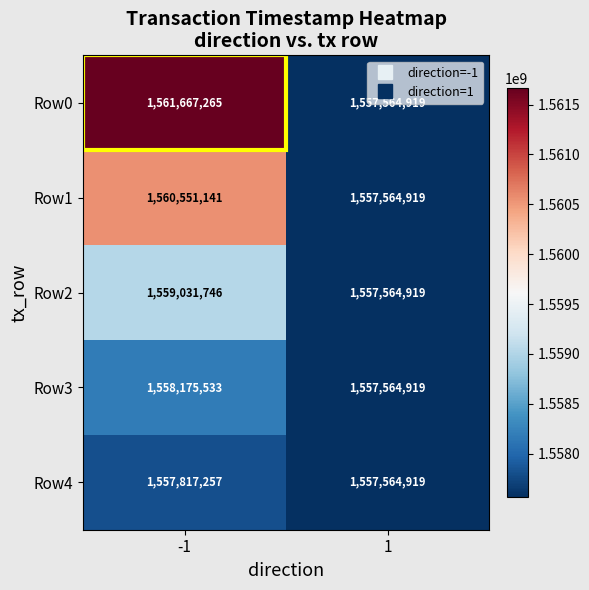

Which series has the largest total across all categories?

Row0